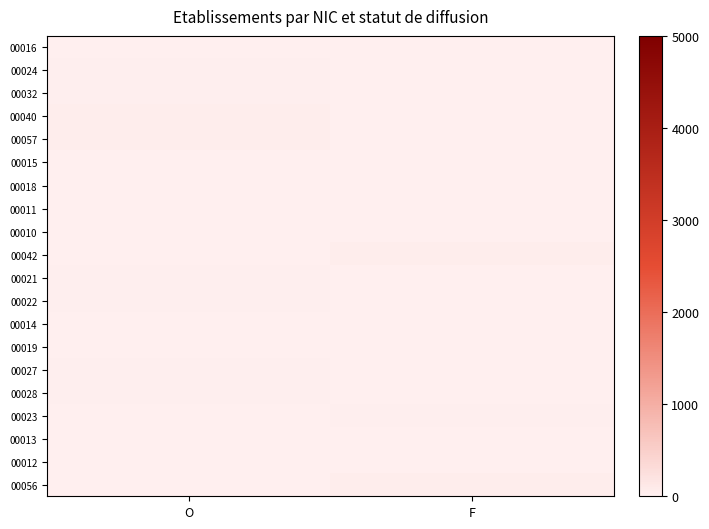

At how many categories does at least one series exceed 43?

2